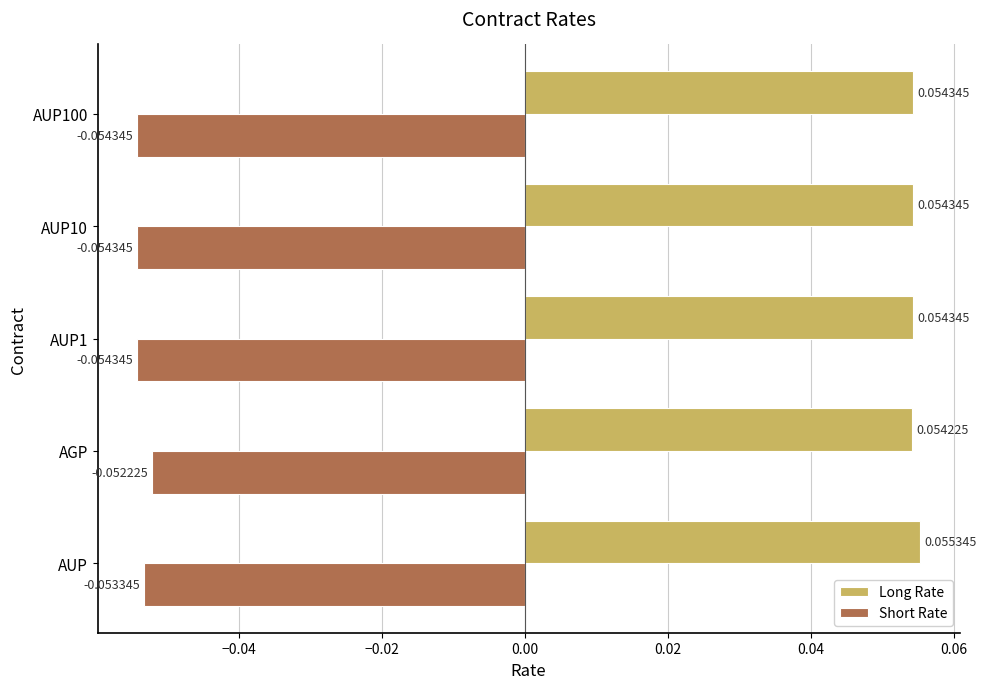

Which series has the largest total across all categories?

Long Rate